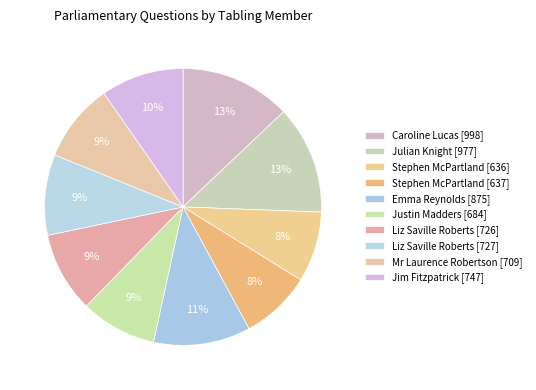

Does Stephen McPartland [637] account for over 50% of the chart?

No